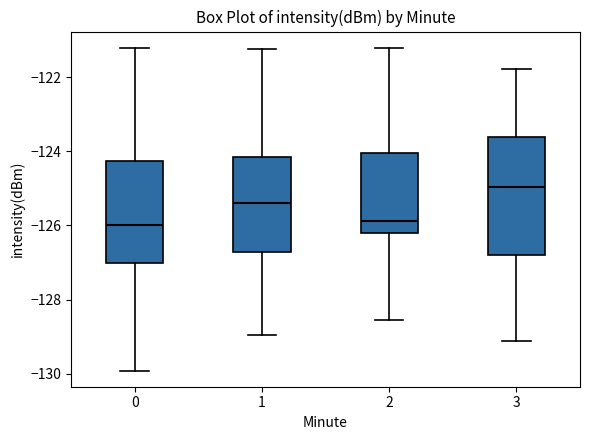

Which box has the highest median line?

3